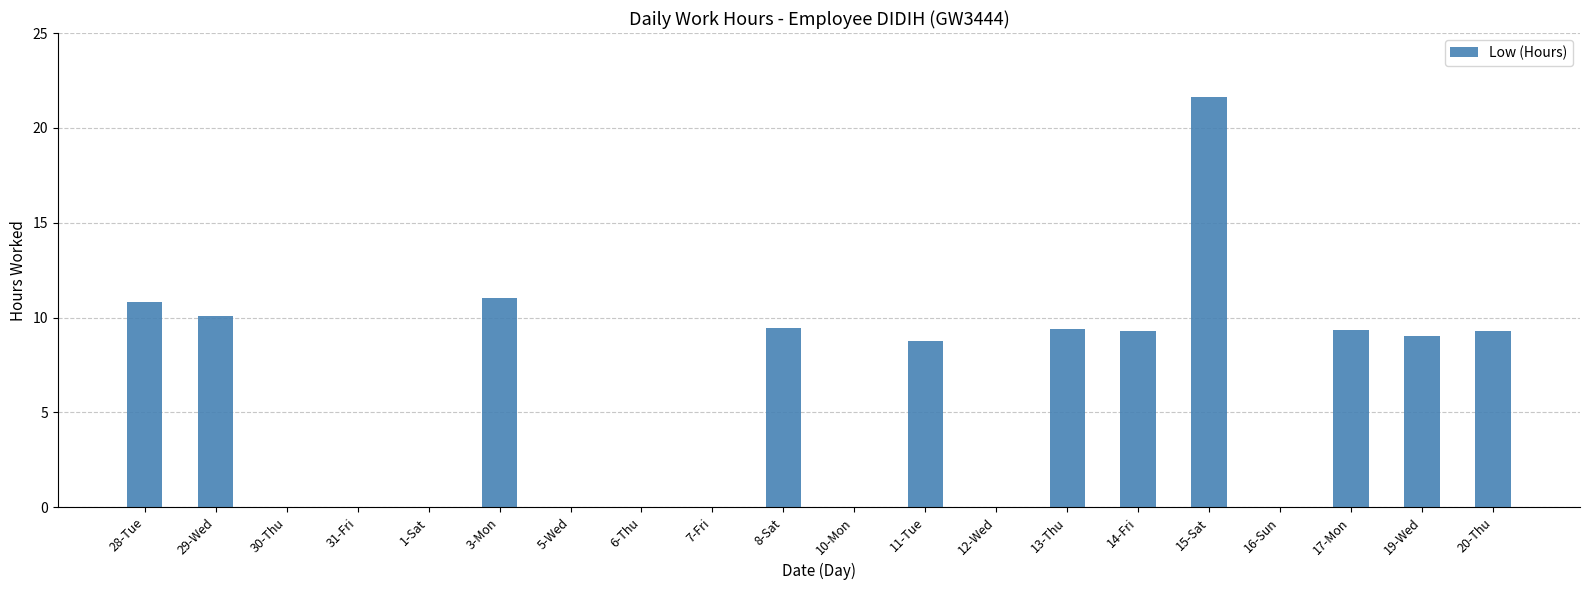

True or false: the data shows 11.5 at 31-Fri.

False